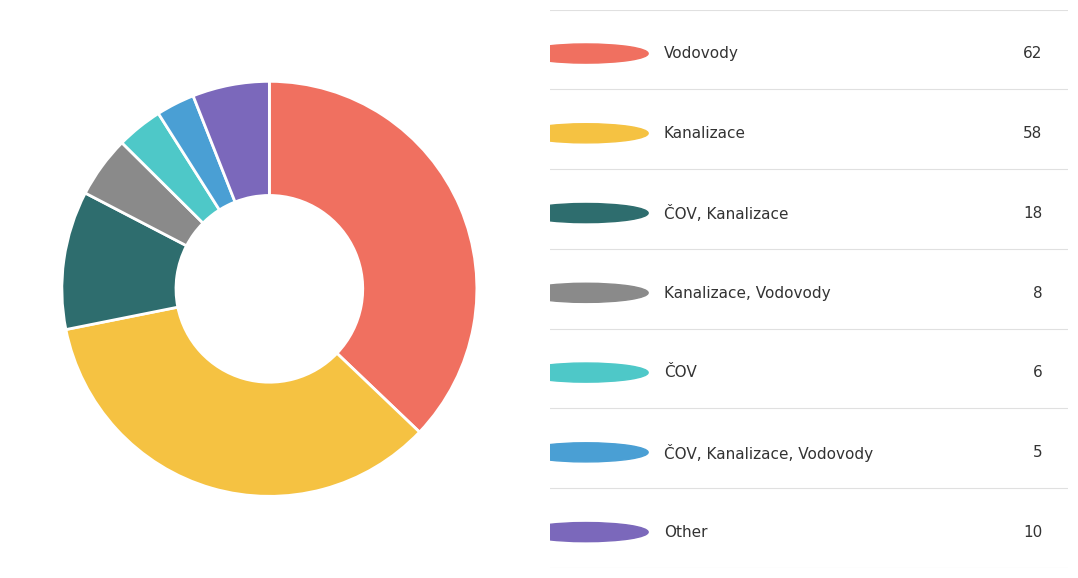

Does any single category account for the majority?

No